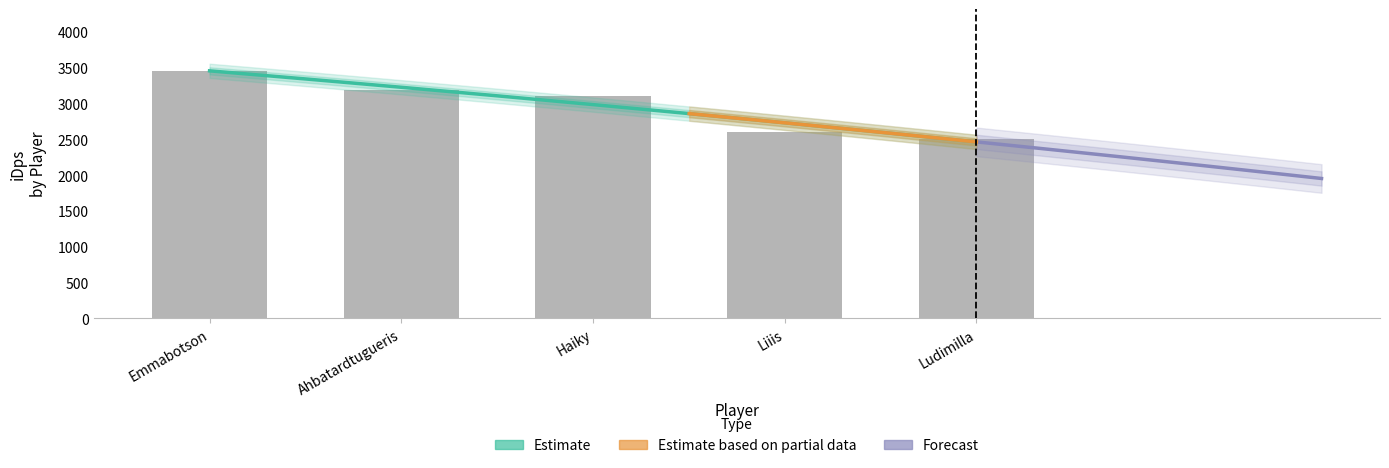

What is the value of the 4th bar from the left?

2605.3